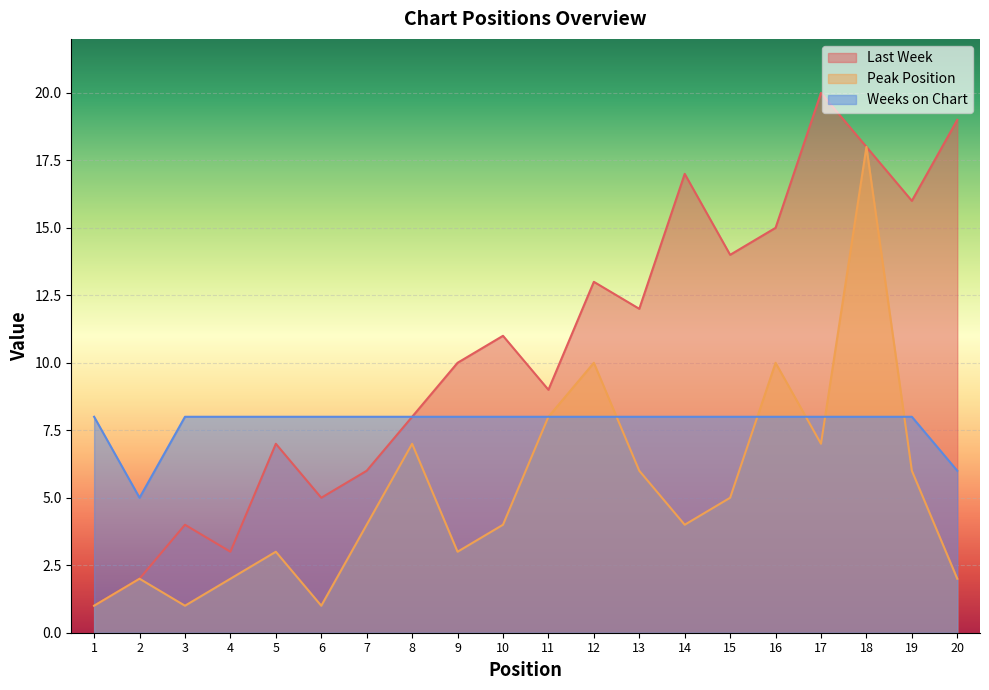

What is the spread (max minus min) of values at 12?

5